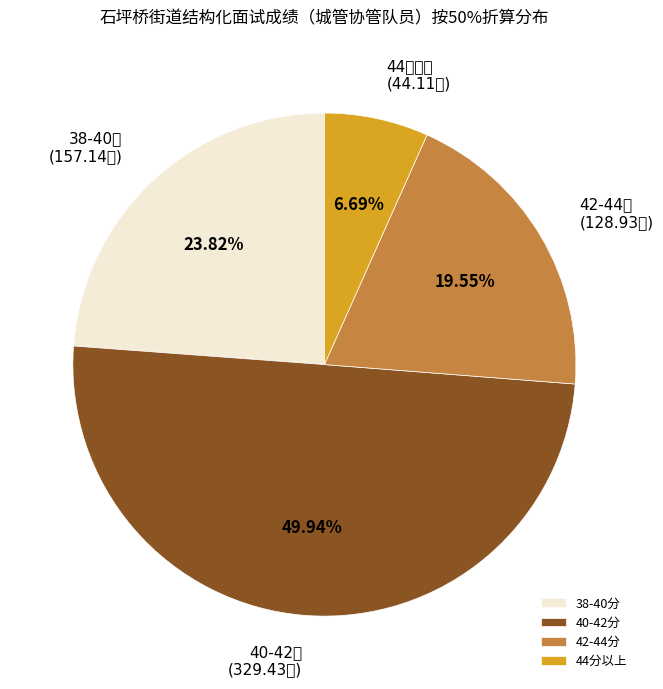

How many segments does this pie chart have?

4